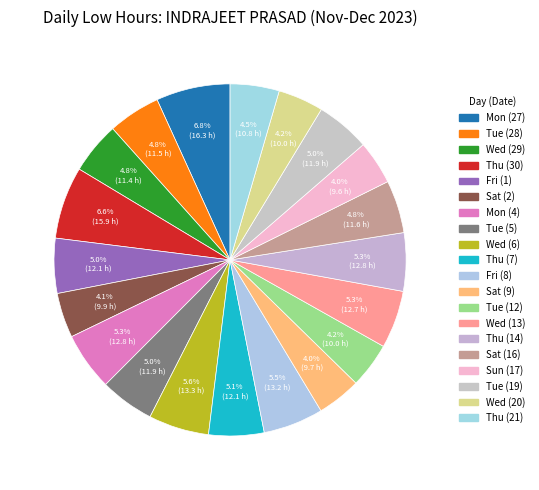

How many slices are in this pie chart?

20